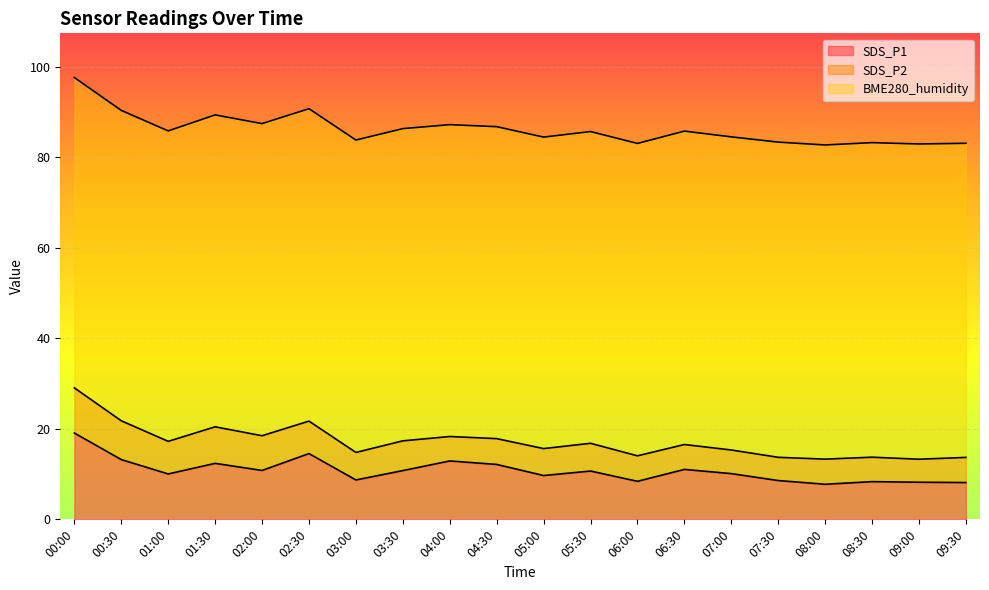

The SDS_P1 series shows 27.1 at 00:00. True or false?

False